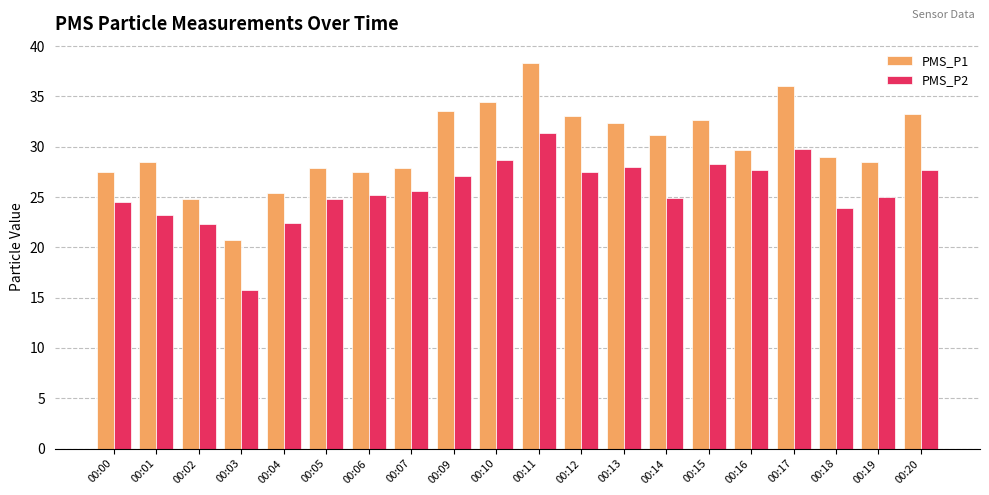

What is the minimum value for PMS_P2?

15.8